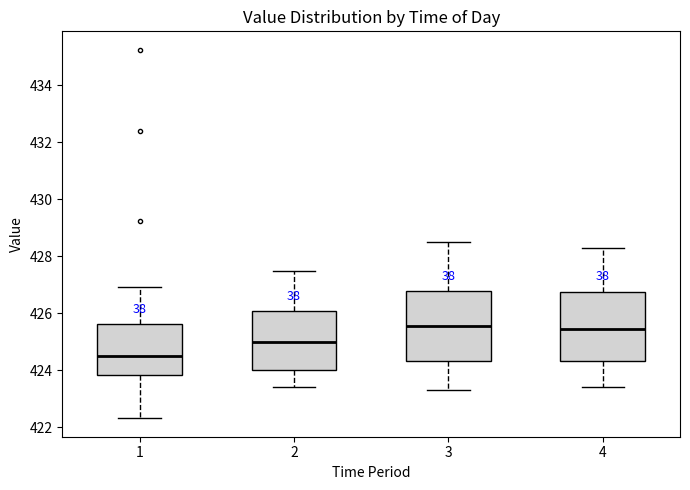

Which box has the lowest median line?

1